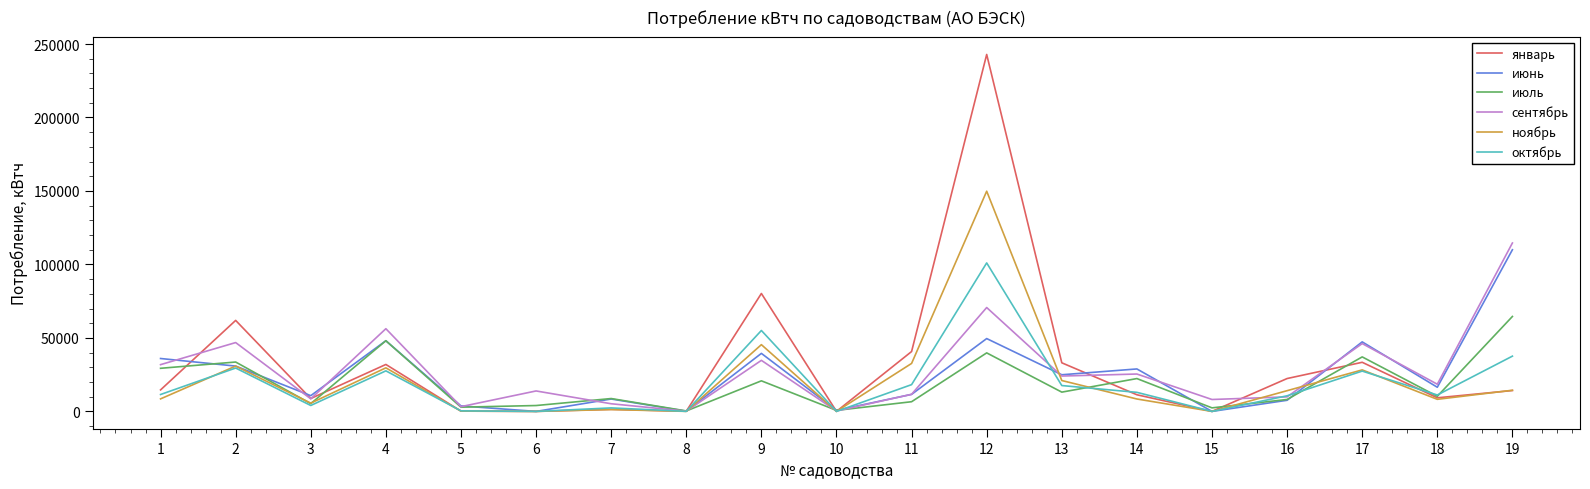

What is the spread (max minus min) of values at 11?

34153